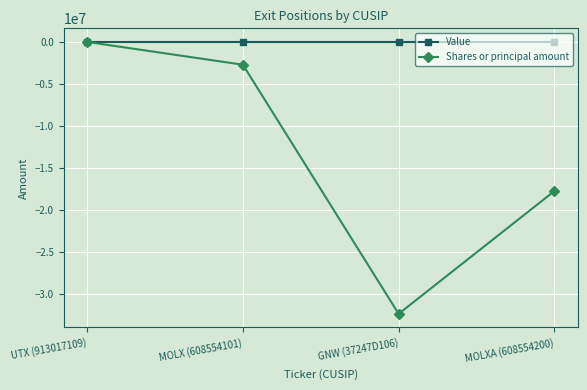

What is the difference between the highest and lowest values at MOLX (608554101)?

2712027